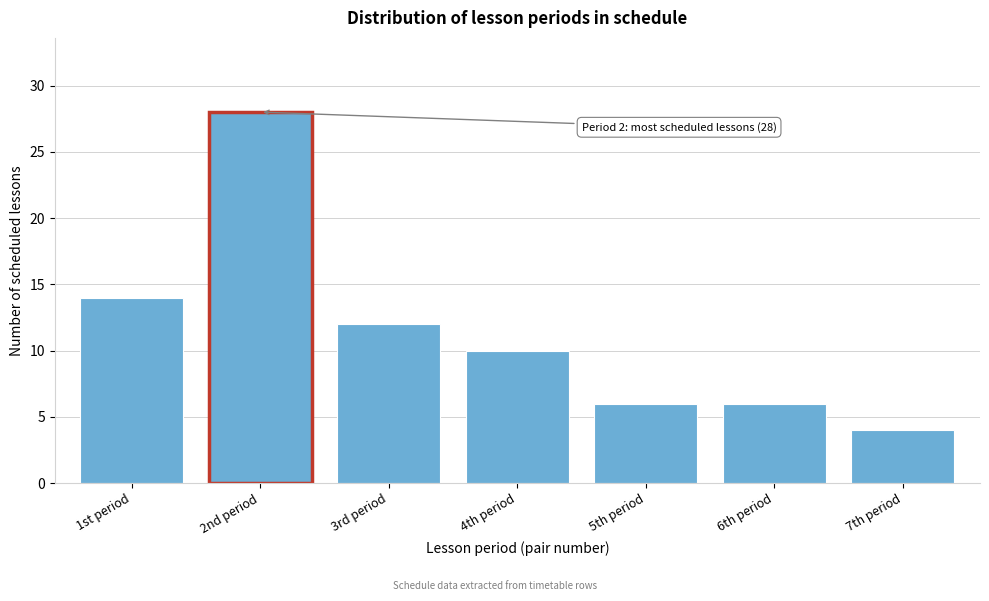

Reading left to right, what are all the values shown in this chart?

1st period=14	2nd period=28	3rd period=12	4th period=10	5th period=6	6th period=6	7th period=4